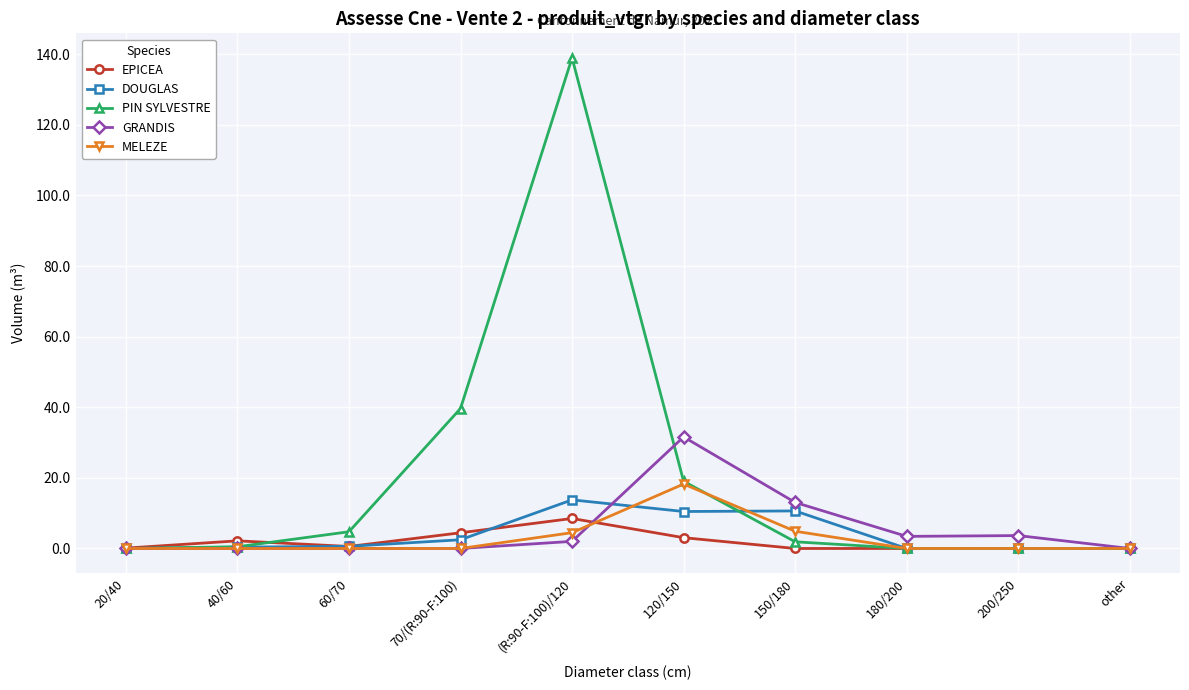

What is the average value of the PIN SYLVESTRE series?

20.5